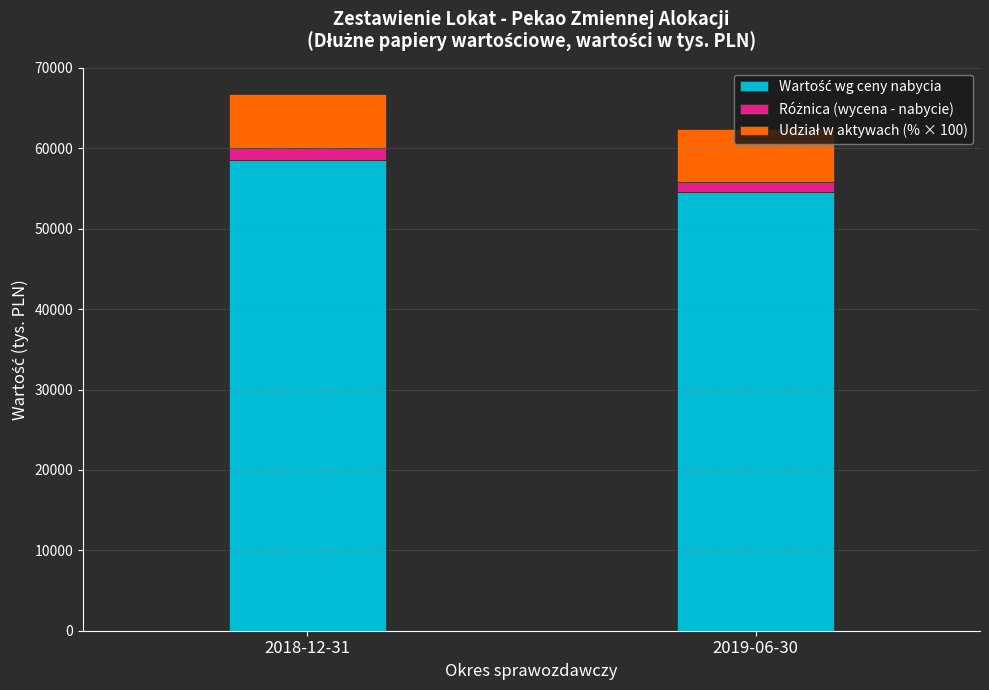

At which category is the sum across all series the highest?

2018-12-31